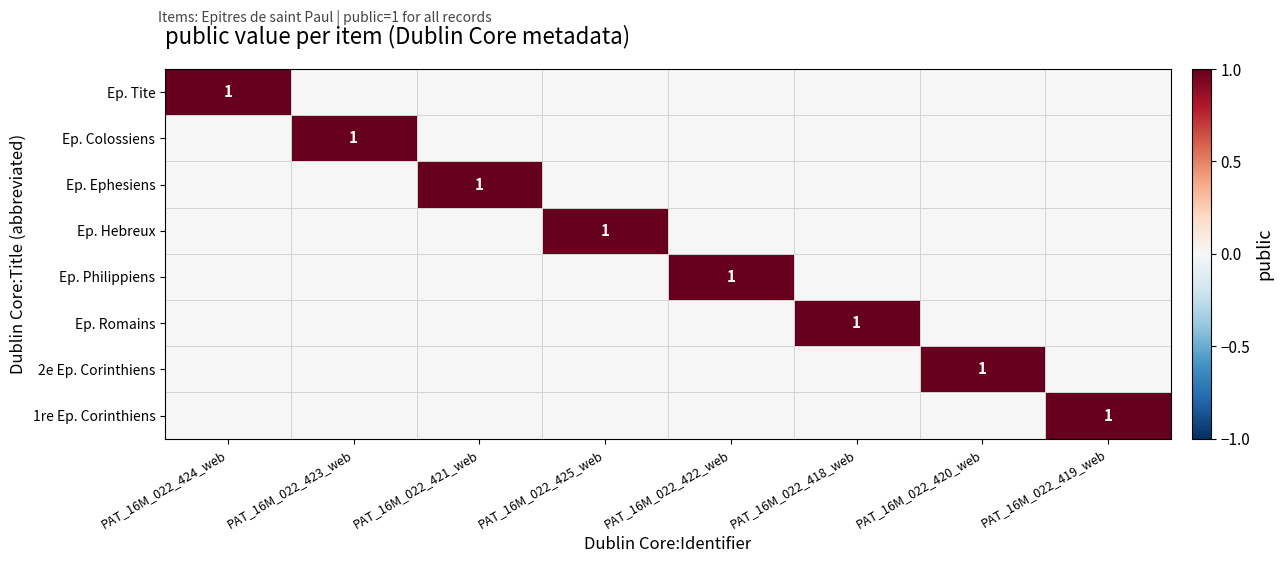

At which label does 1re Ep. Corinthiens reach its peak?

PAT_16M_022_419_web